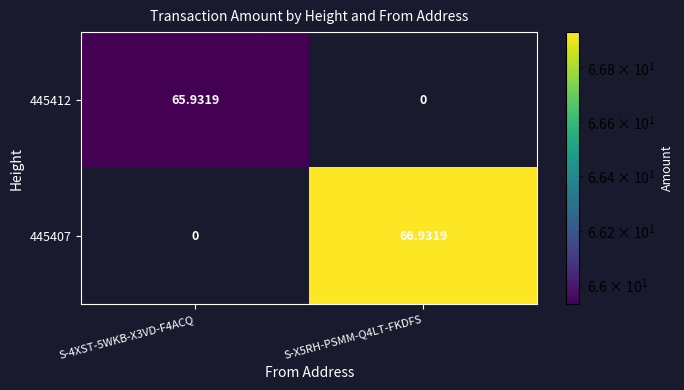

What is the total value across all series at S-4XST-5WKB-X3VD-F4ACQ?

65.9